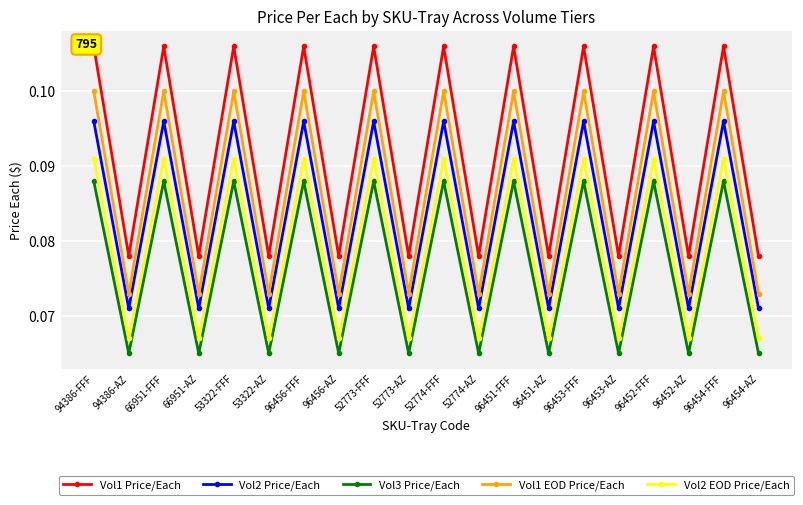

Which category has the lowest value in the Vol1 EOD Price/Each series?

94386-AZ